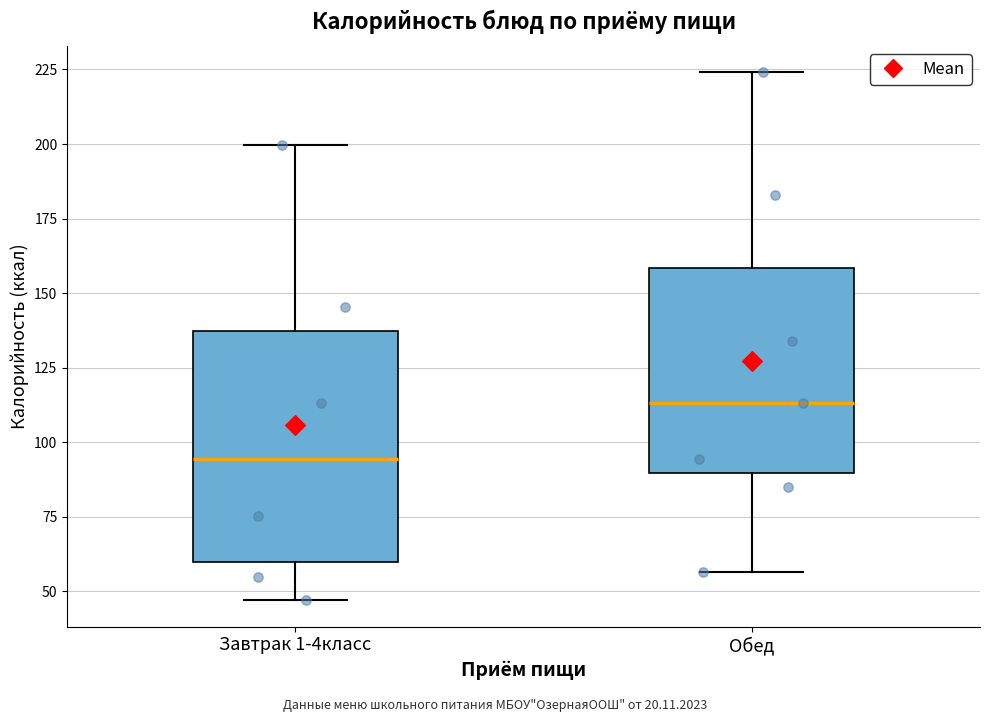

Which box has the lowest median line?

Завтрак 1-4класс